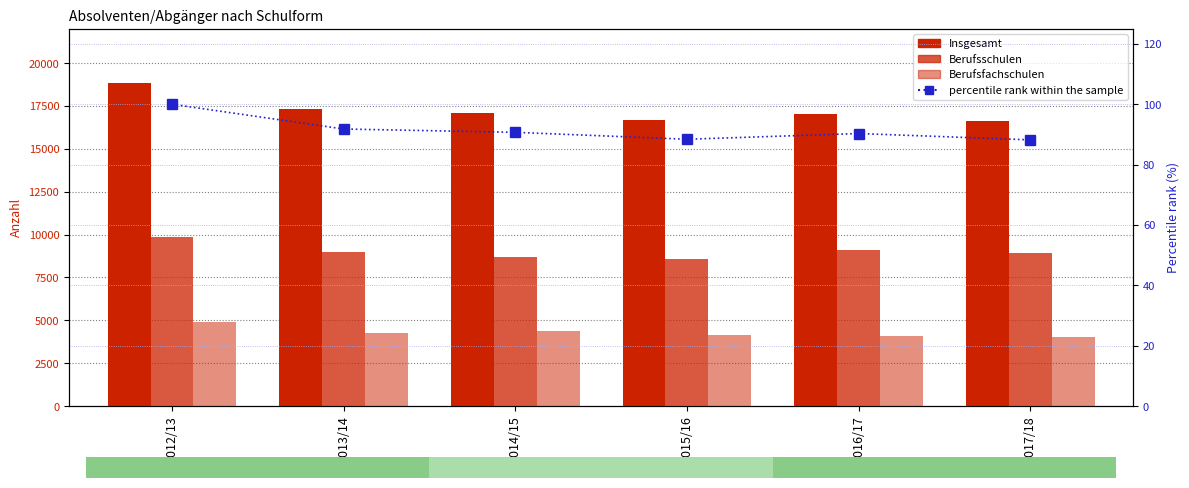

How many data points does each series have?

6